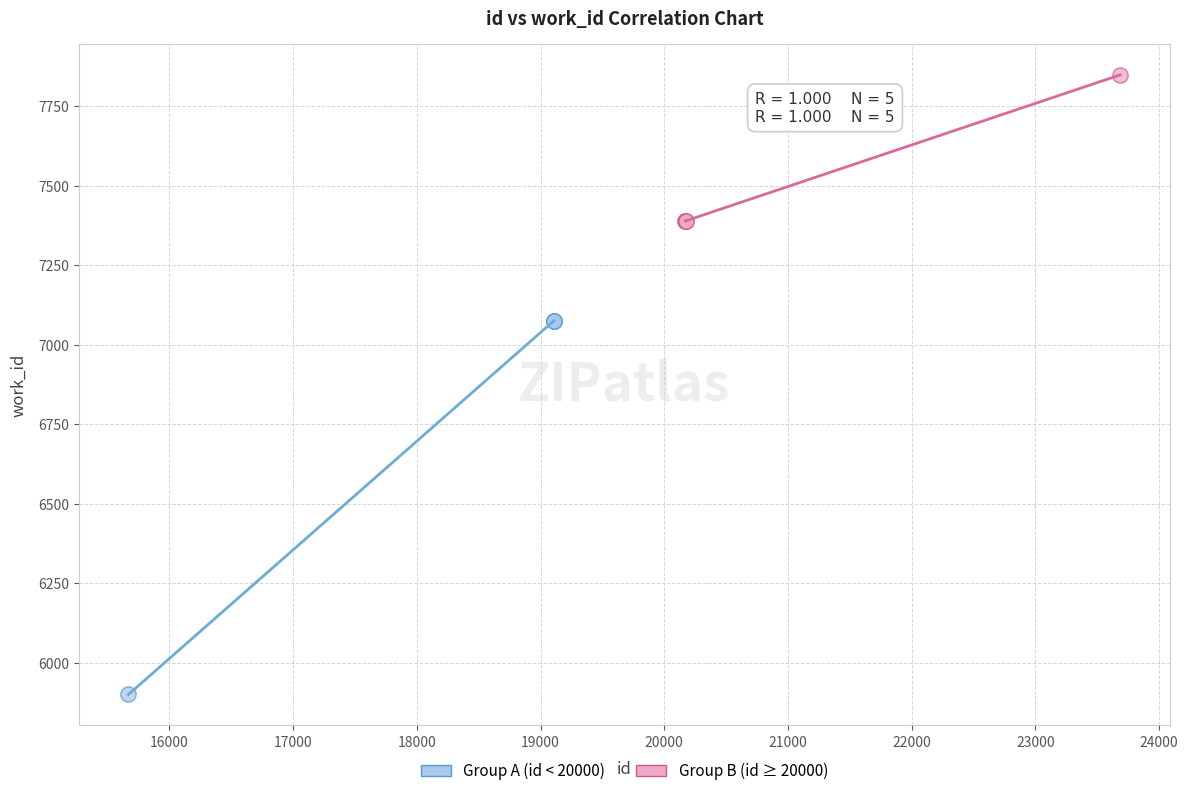

Which series has the largest Y range (max minus min)?

Group A (id < 20000)